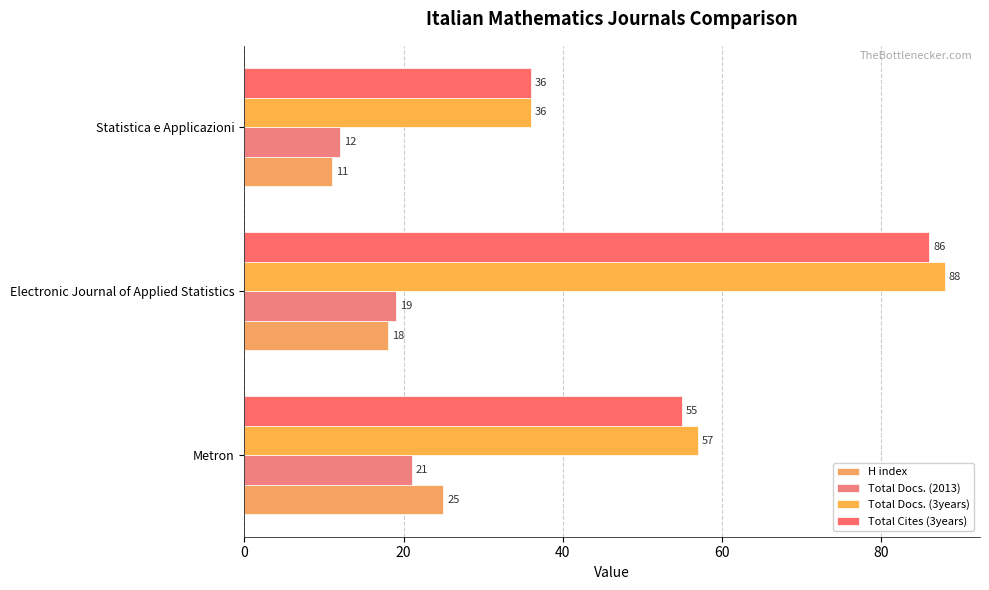

At which category is the sum across all series the highest?

Electronic Journal of Applied Statistics